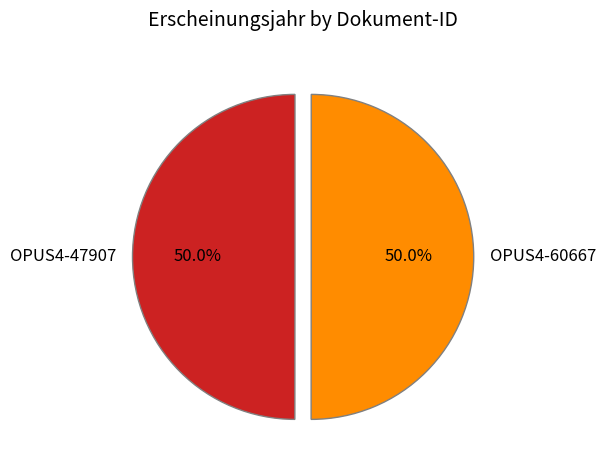

True or false: OPUS4-60667 accounts for 50% of the total.

True